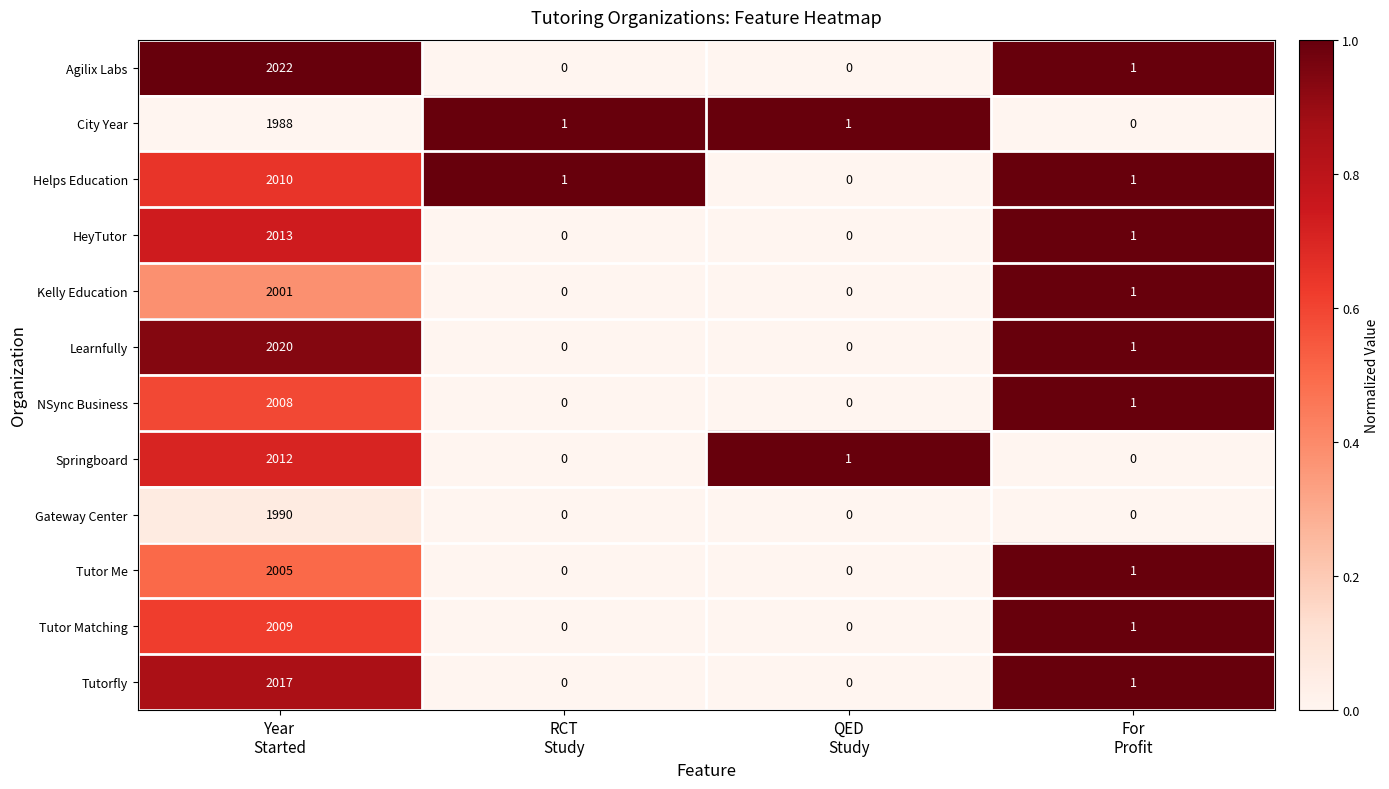

Which series has the largest range (max minus min)?

Agilix Labs